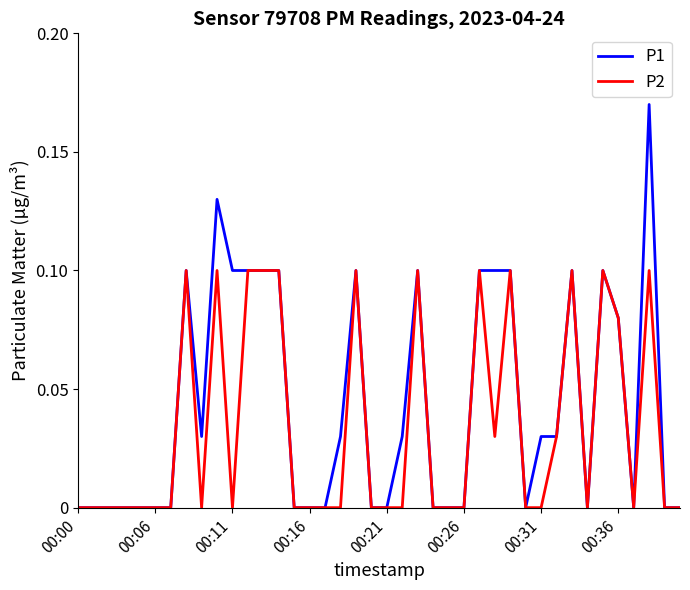

Which series has the largest range (max minus min)?

P1